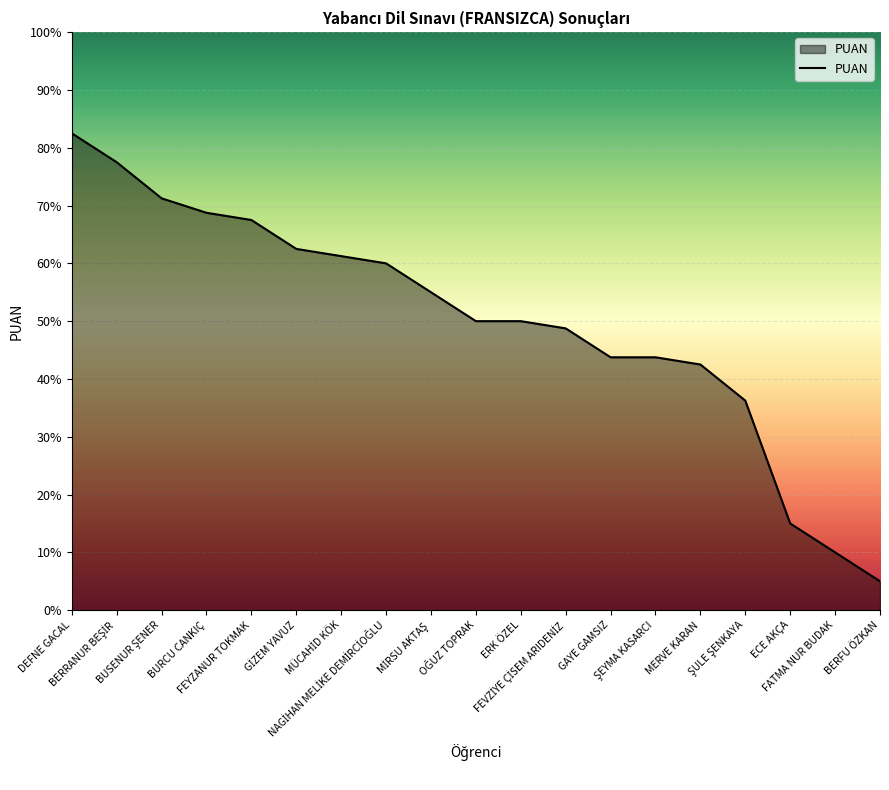

What is the difference between the second highest and second lowest values?

67.5